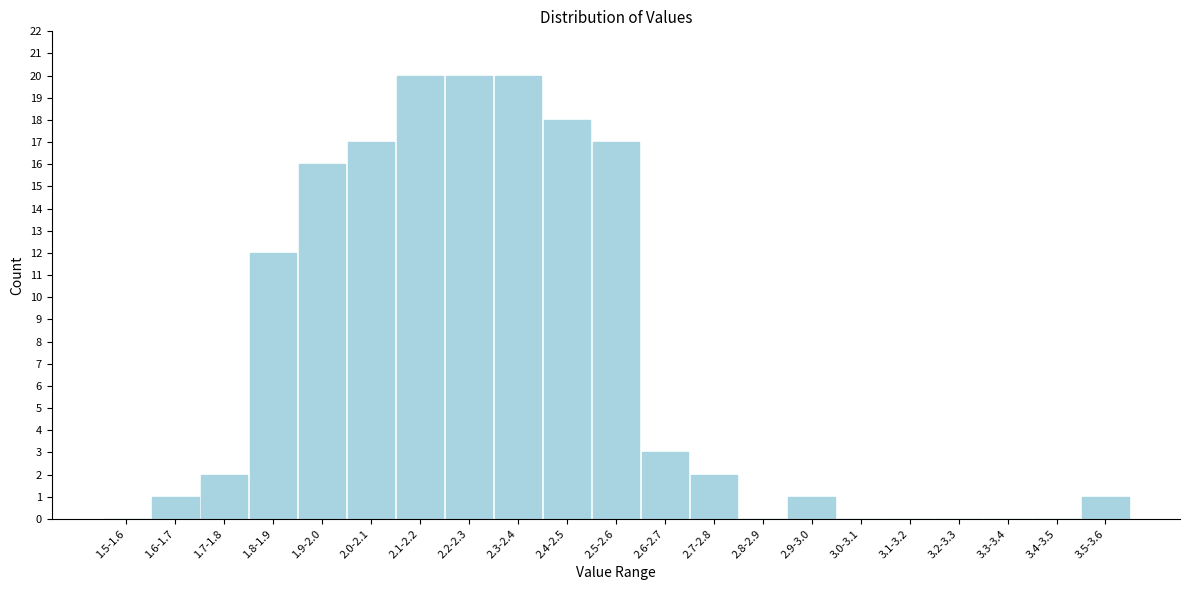

Reading left to right, extract all data points from this chart.

1.5-1.6=0	1.6-1.7=1	1.7-1.8=2	1.8-1.9=12	1.9-2.0=16	2.0-2.1=17	2.1-2.2=20	2.2-2.3=20	2.3-2.4=20	2.4-2.5=18	2.5-2.6=17	2.6-2.7=3	2.7-2.8=2	2.8-2.9=0	2.9-3.0=1	3.0-3.1=0	3.1-3.2=0	3.2-3.3=0	3.3-3.4=0	3.4-3.5=0	3.5-3.6=1